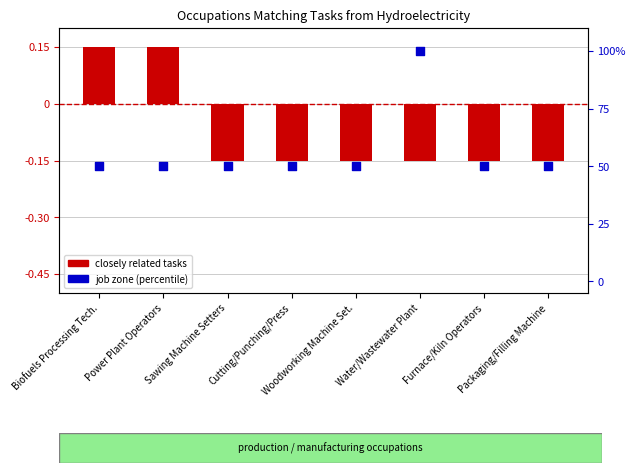

At how many categories does at least one series exceed 8?

8